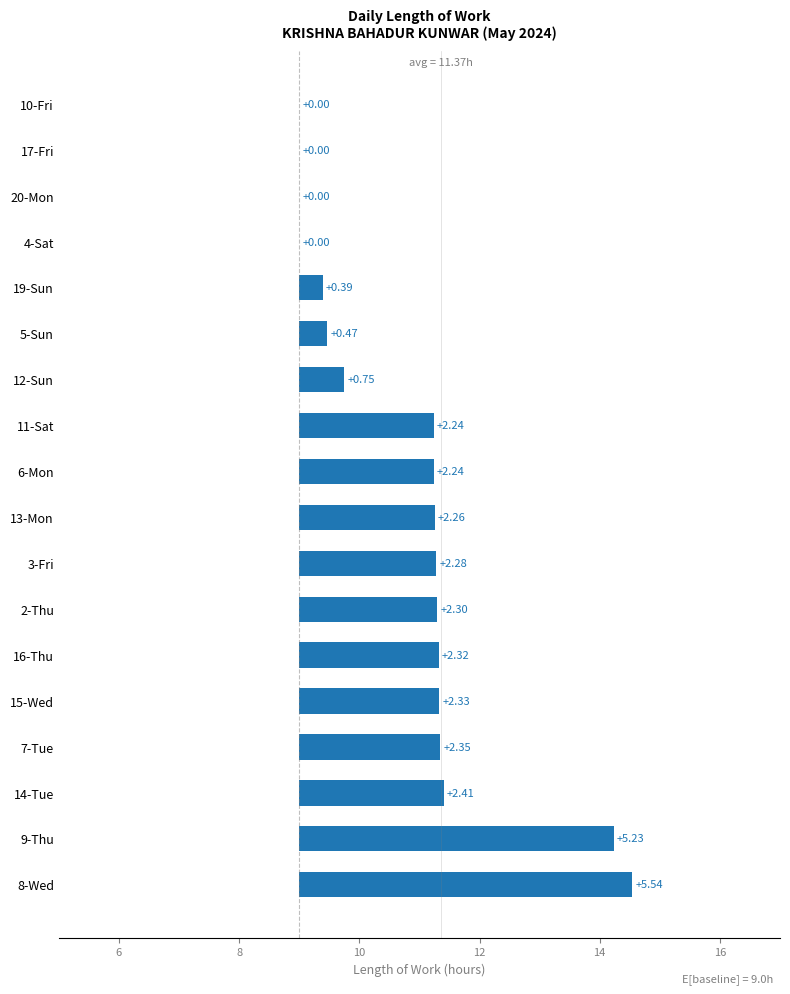

Are the bars grouped side by side (vs. stacked)?

No